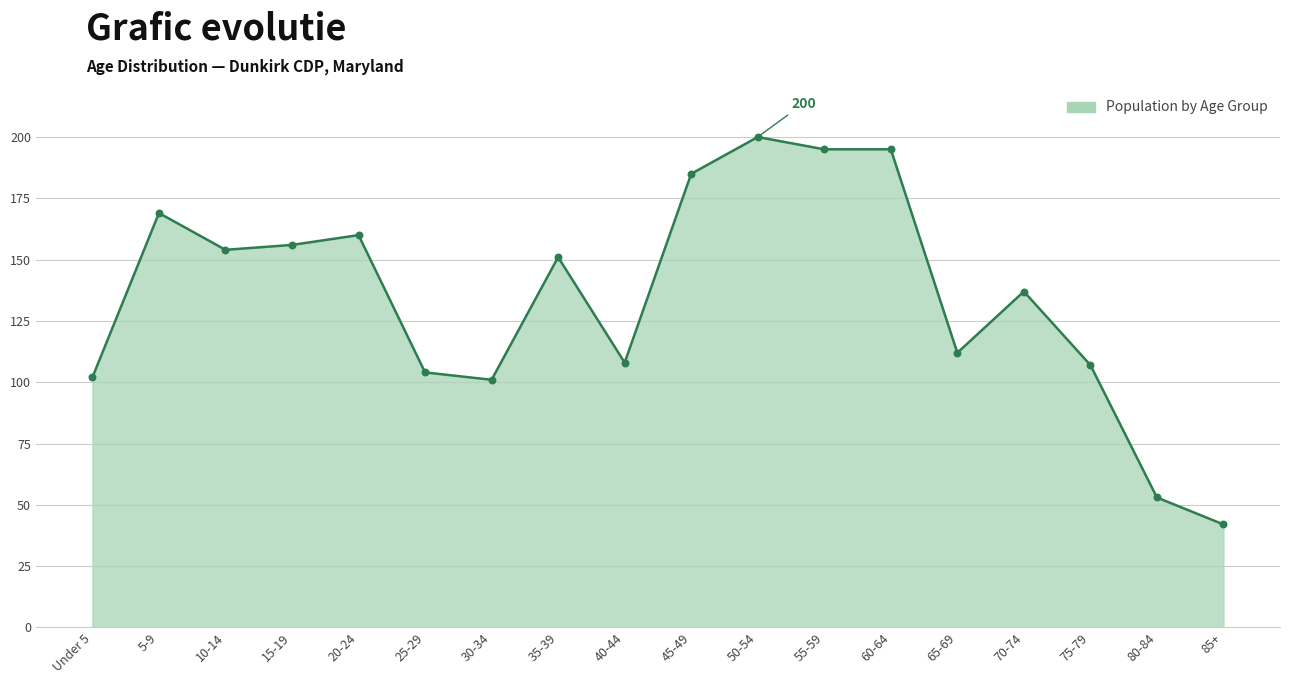

Approximately how many times larger is the value at 45-49 compared to 85+?

4.4